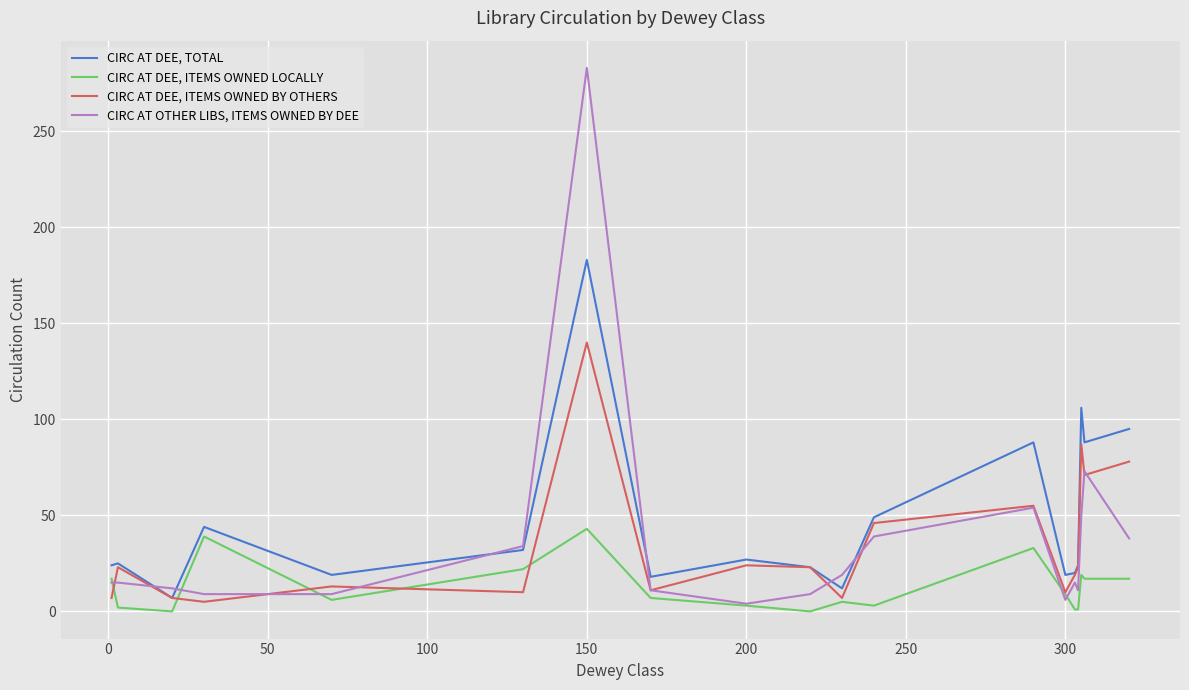

Which series has the largest range (max minus min)?

CIRC AT OTHER LIBS, ITEMS OWNED BY DEE